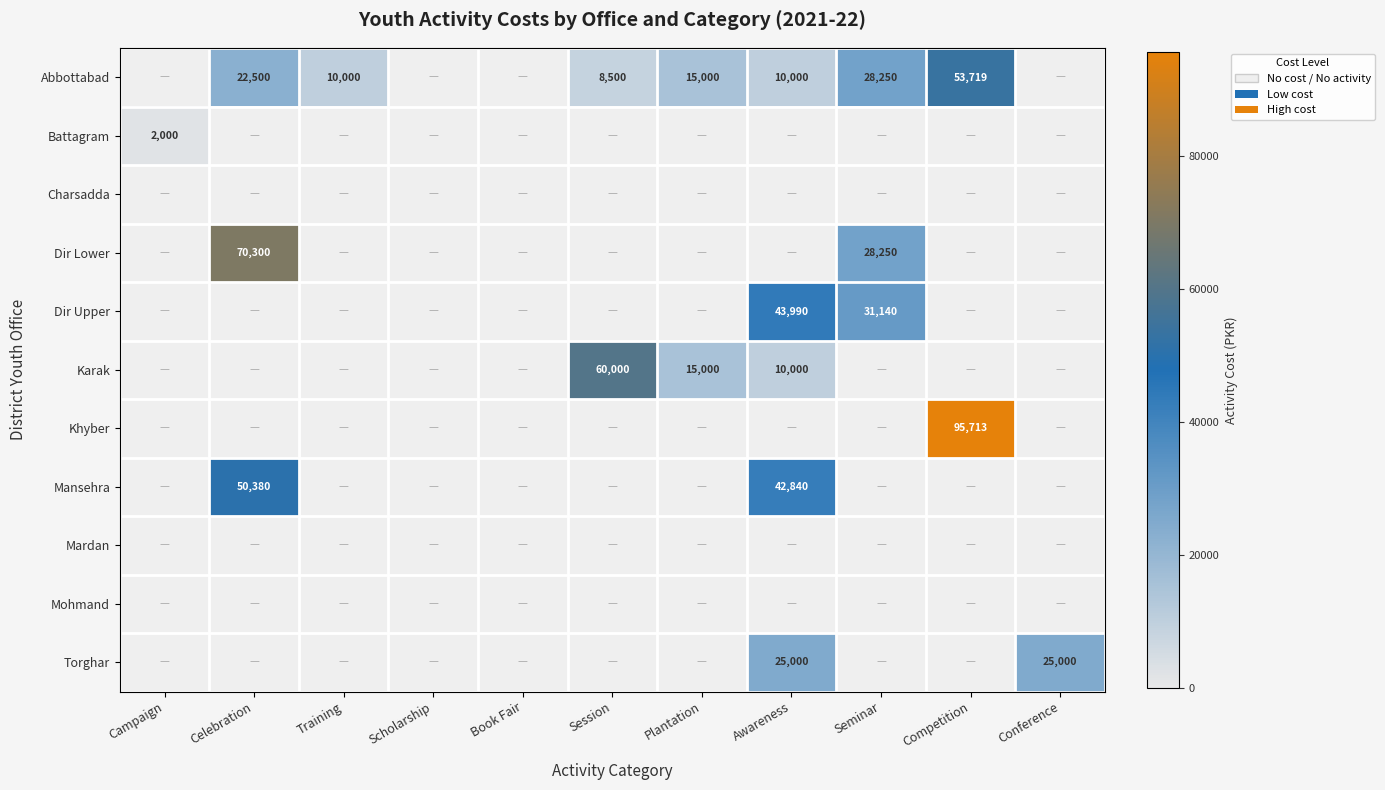

The value of Battagram at Campaign is 2000. True or false?

True